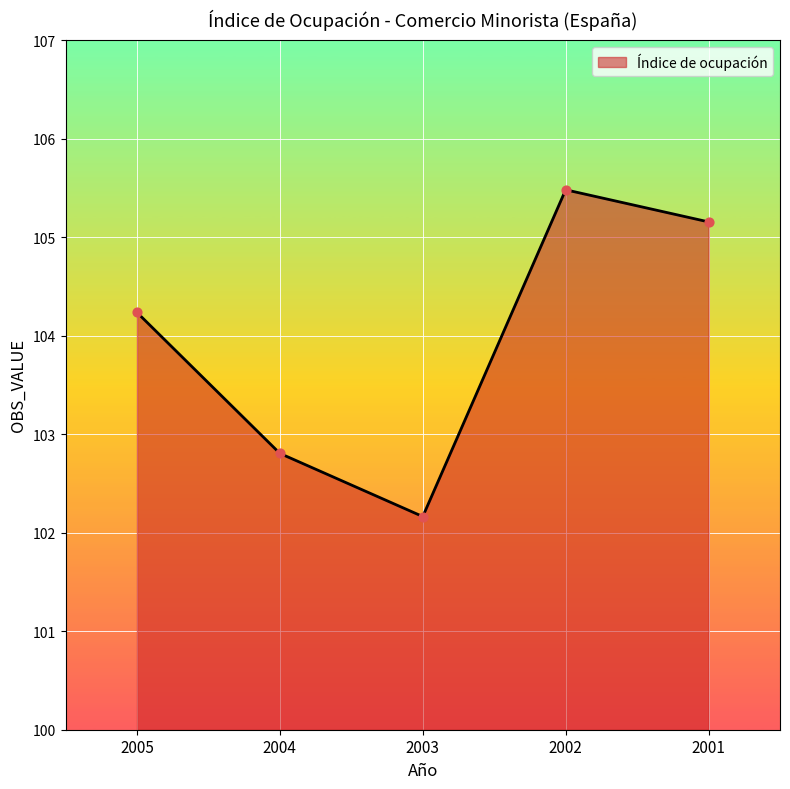

Between 2005 and 2003, which is larger?

2005